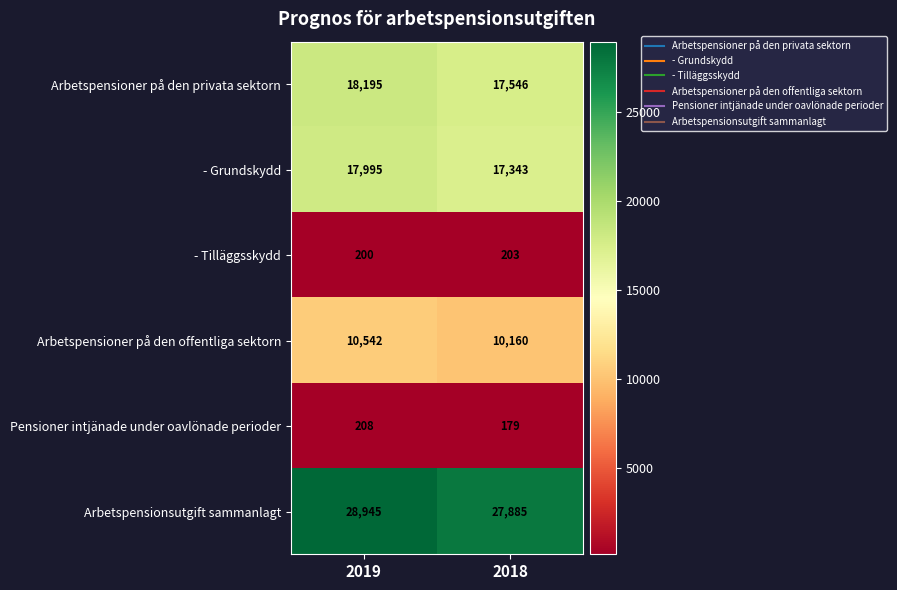

What is the average value of the Pensioner intjänade under oavlönade perioder series?

194